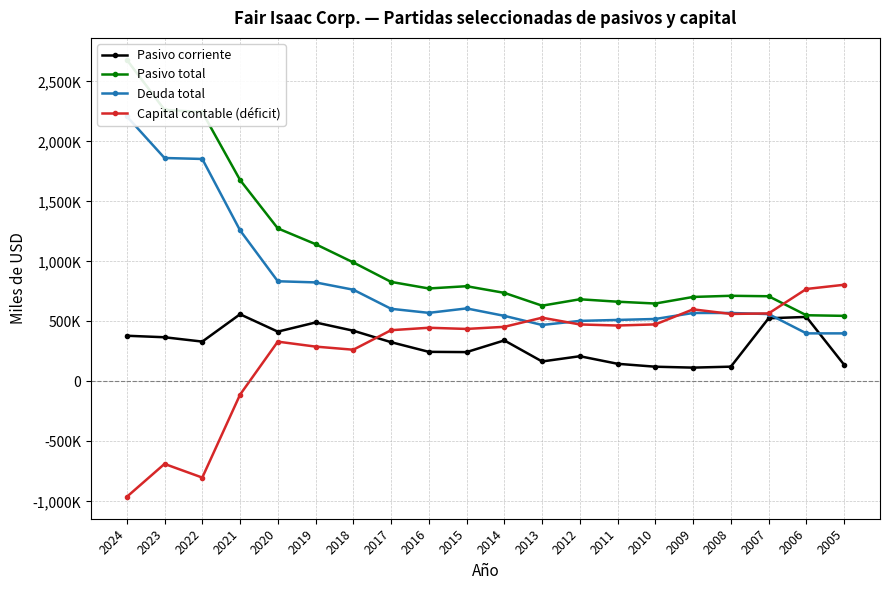

List the series in order of their peak value, highest first.

Pasivo total, Deuda total, Capital contable (déficit), Pasivo corriente